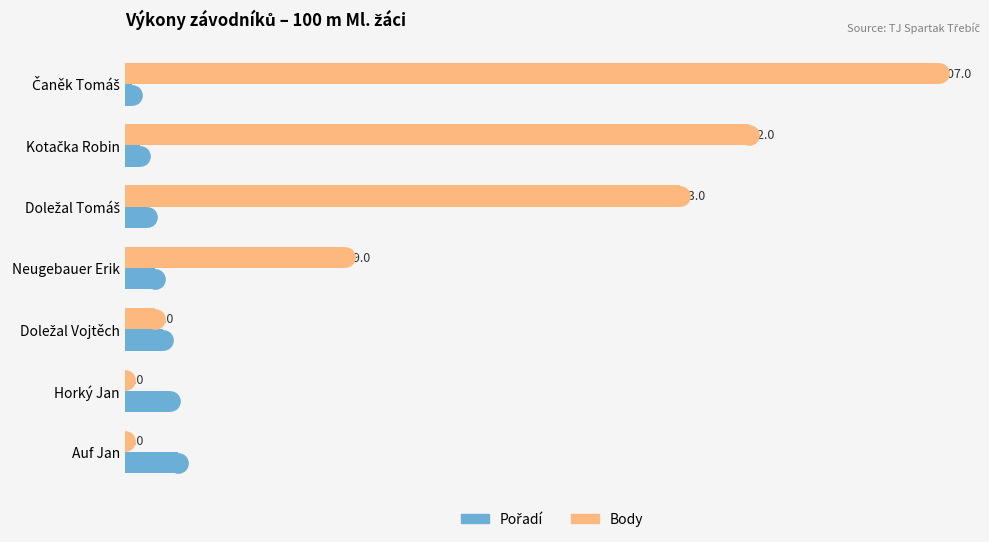

Is it true that Body equals 71 at Horký Jan?

False